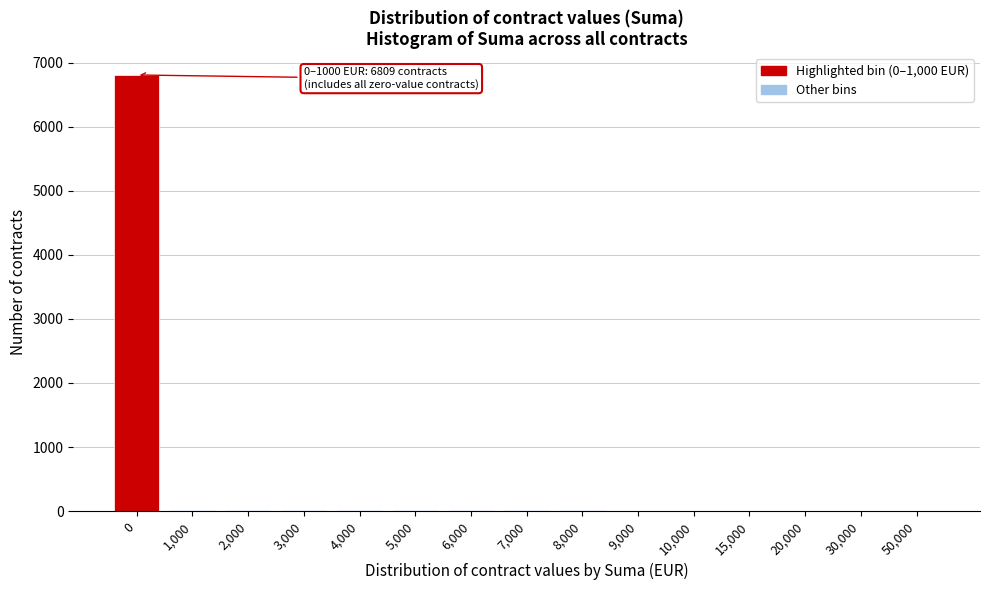

True or false: the data shows 10 at 3,000.

True